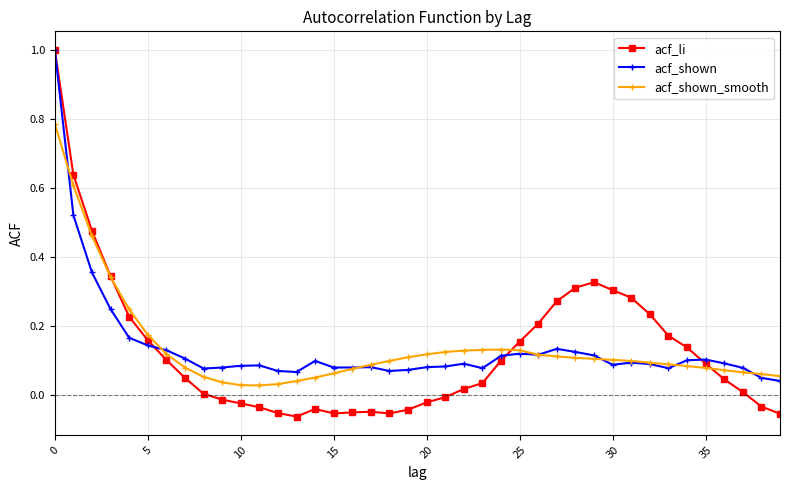

How many lines are shown in the chart?

3